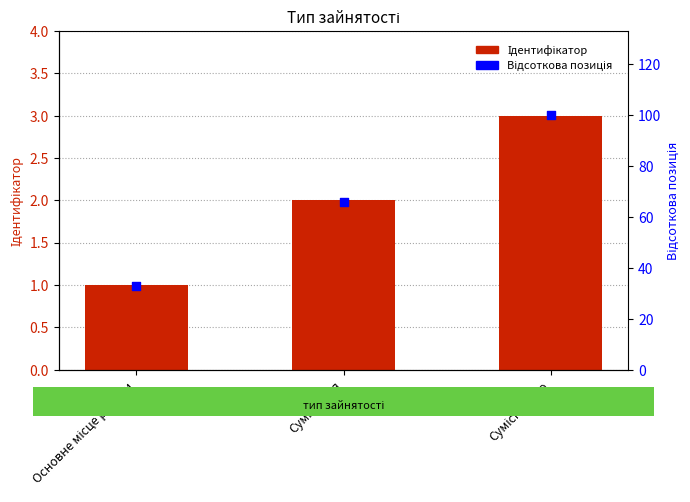

Which series contains the lowest Y value?

Ідентифікатор